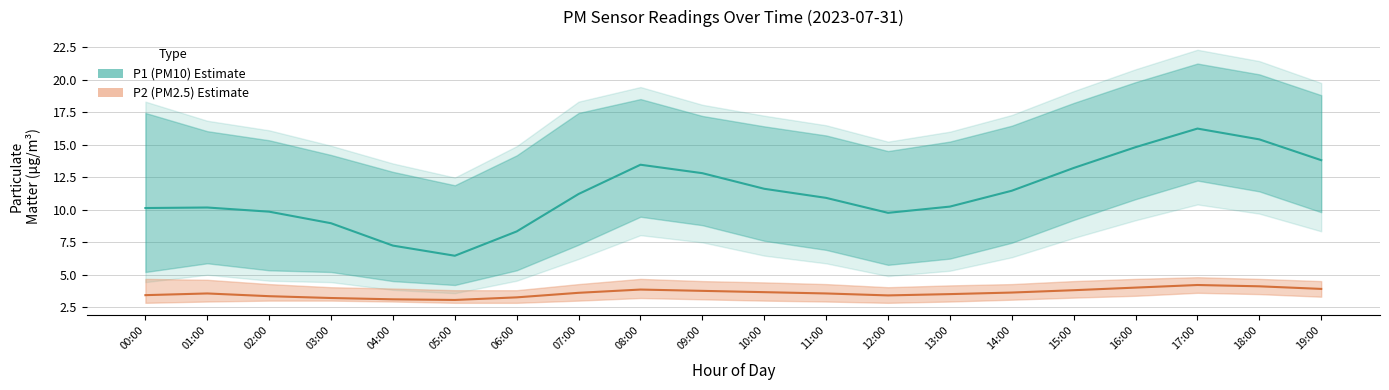

Count the number of data series in this chart.

2